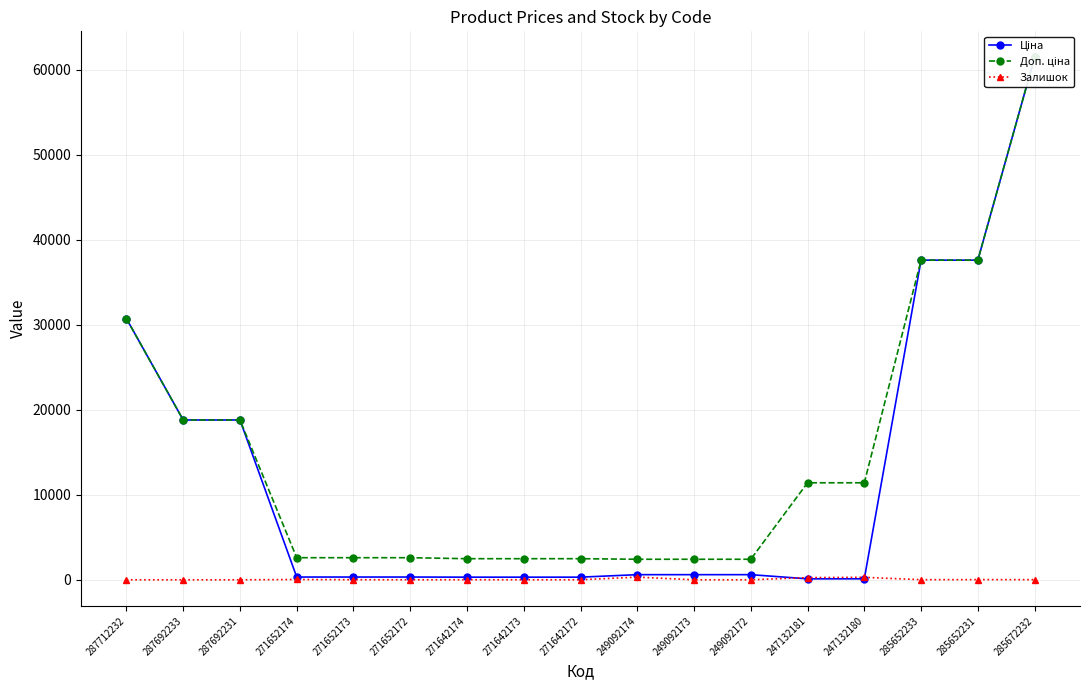

At which category is the sum across all series the highest?

285672232